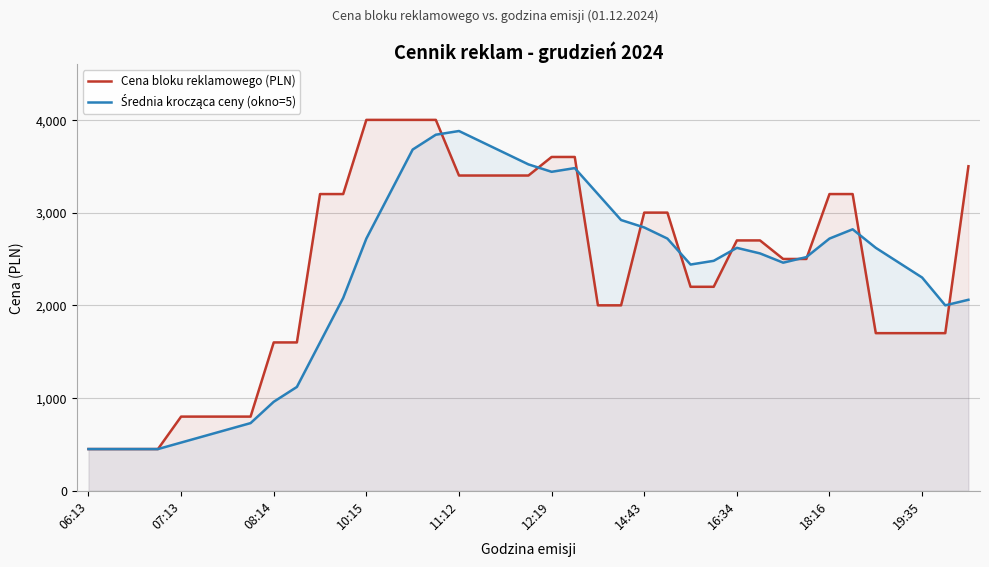

What are all the series names shown in the legend?

Cena bloku reklamowego (PLN), Średnia krocząca ceny (okno=5)